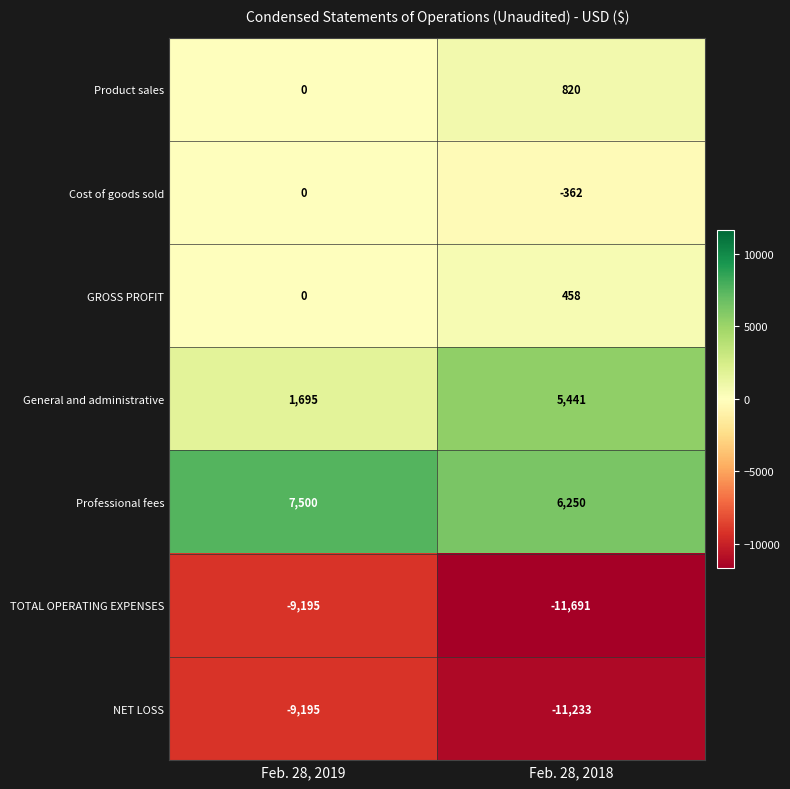

At how many categories does at least one series exceed 5928?

2